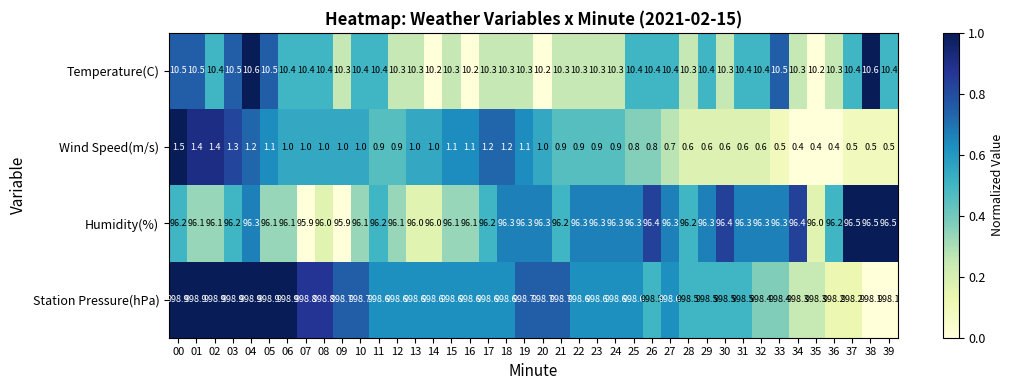

What is the approximate value of Wind Speed(m/s) at 16?

1.1